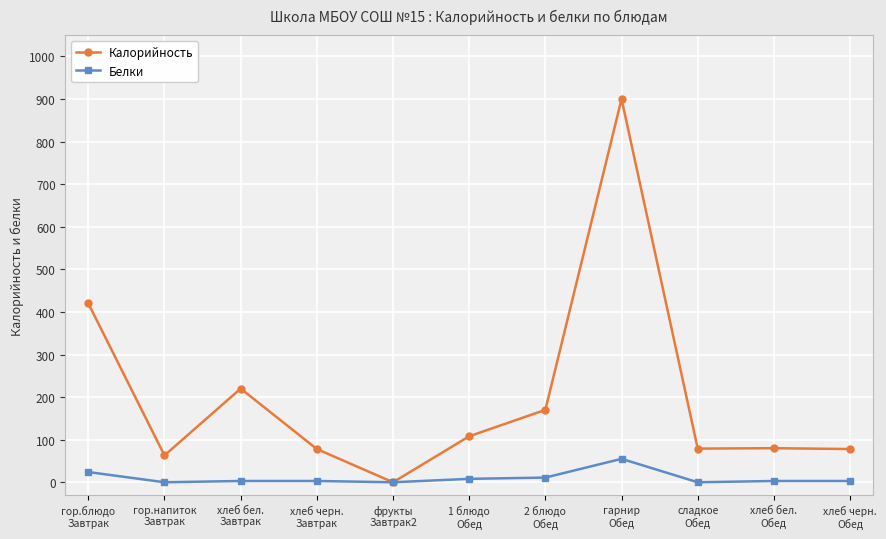

What are all the series names shown in the legend?

Калорийность, Белки